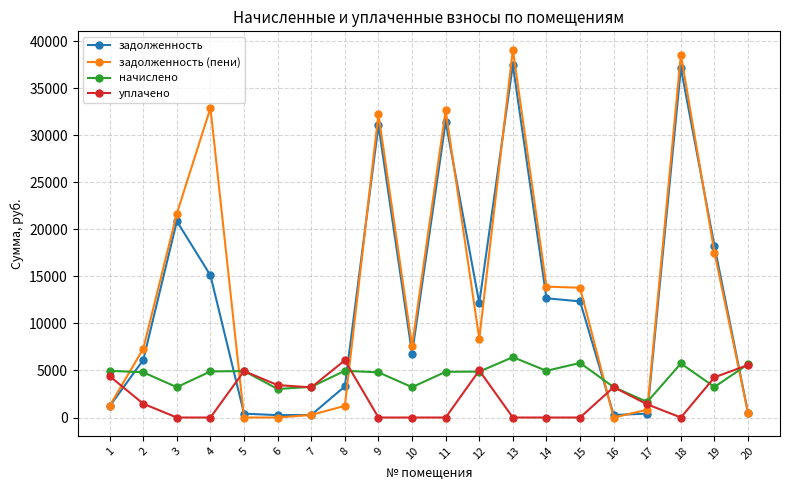

Which series changed the most between 8 and 14?

задолженность (пени)